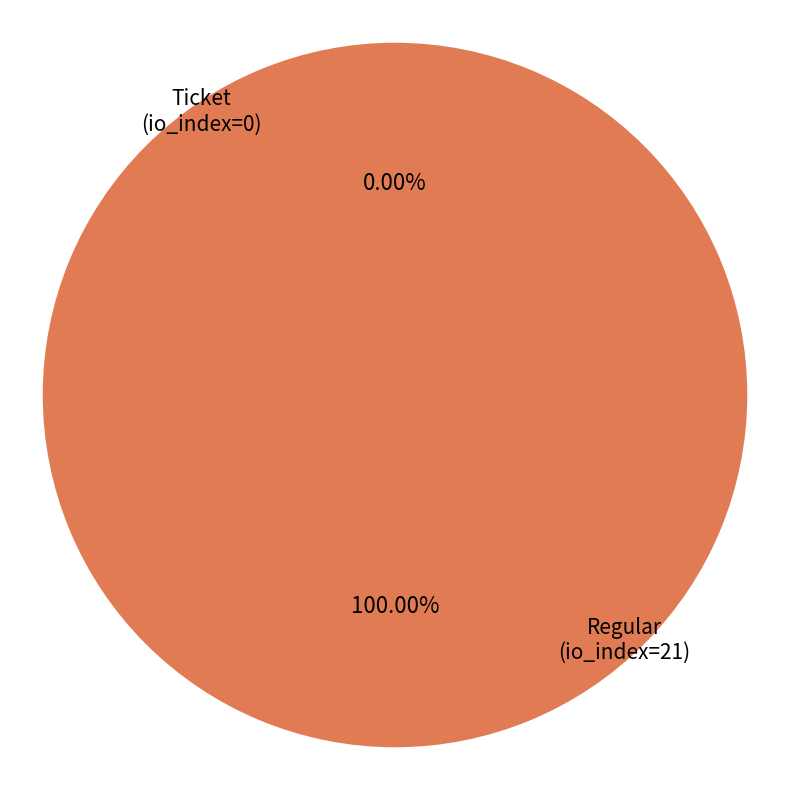

Between Ticket (io_index=0) and Regular (io_index=21), which is larger?

Regular (io_index=21)